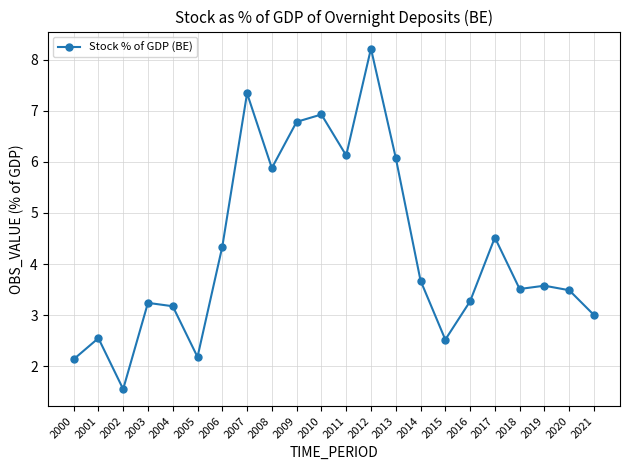

What is the difference between the maximum and minimum values?

6.7